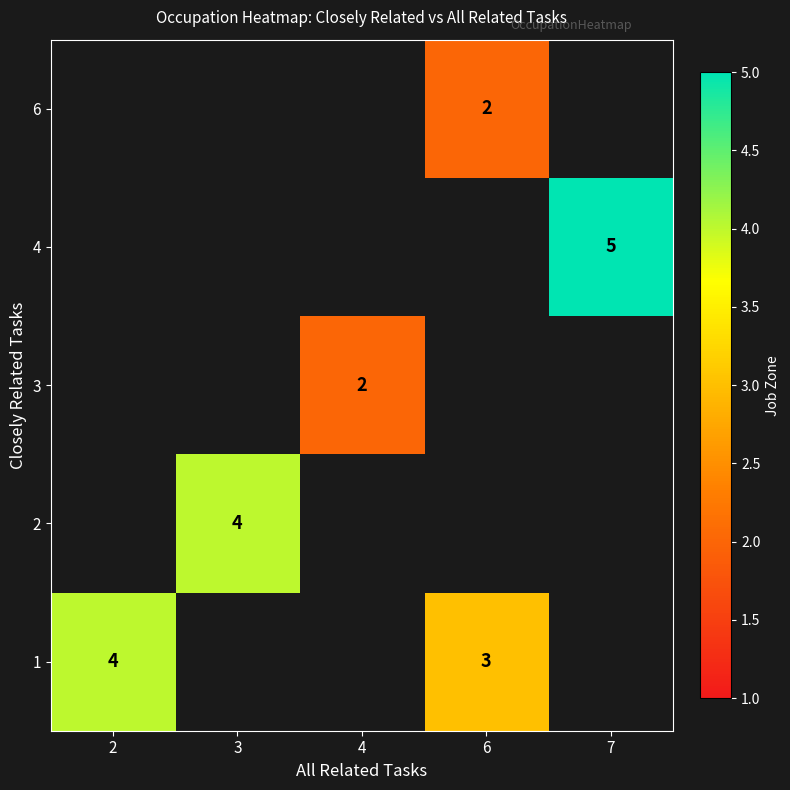

Between 2 and 6, which is larger?

2